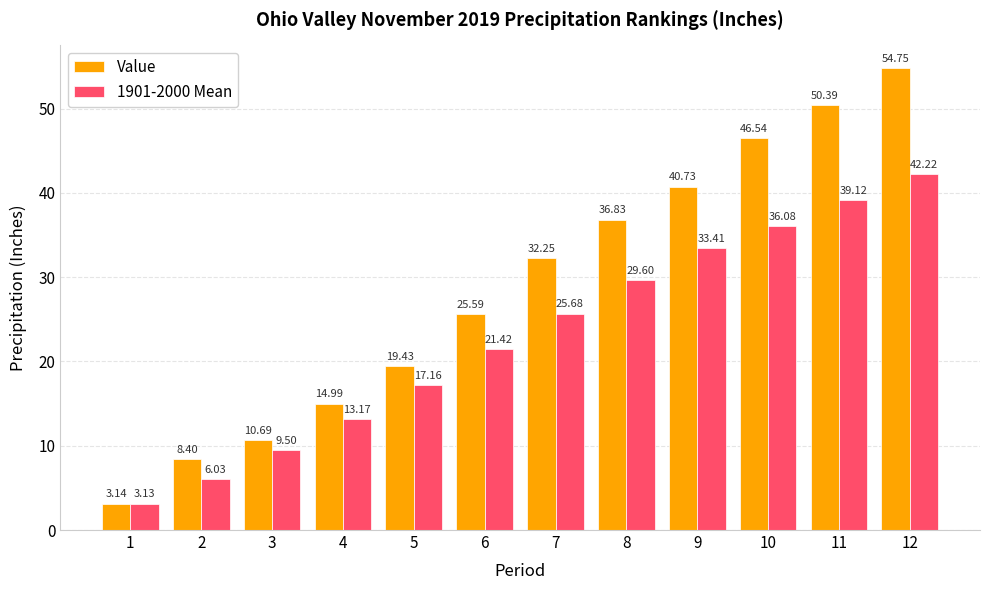

What is the average value of the 1901-2000 Mean series?

23.0